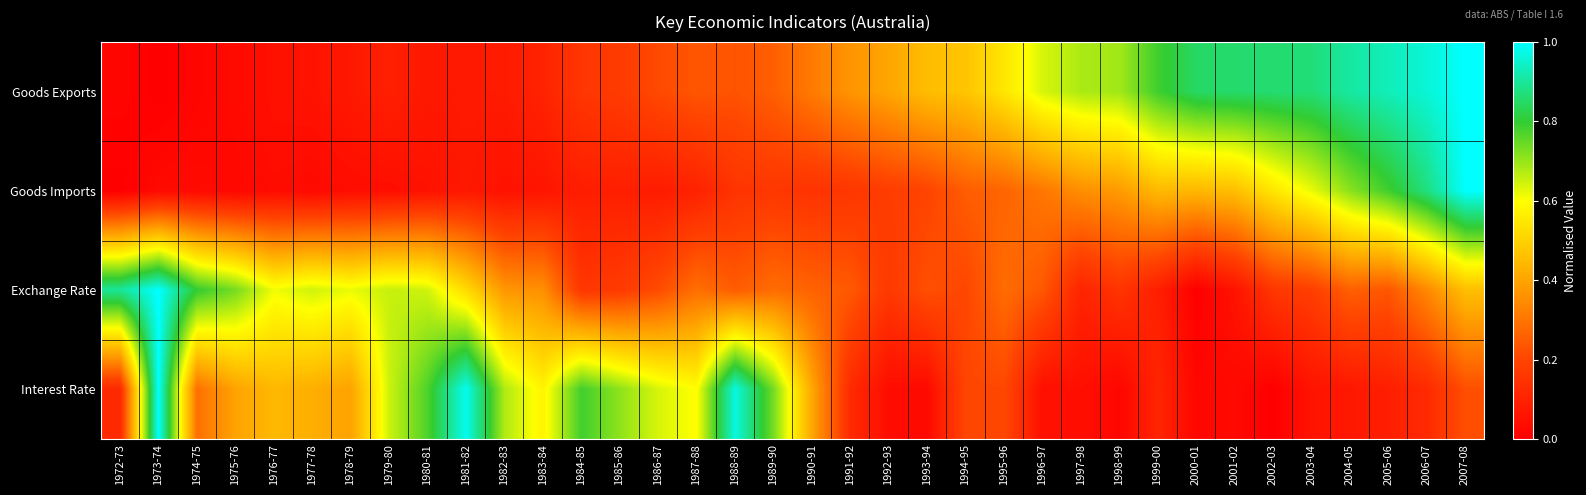

How many series are shown in this chart?

4